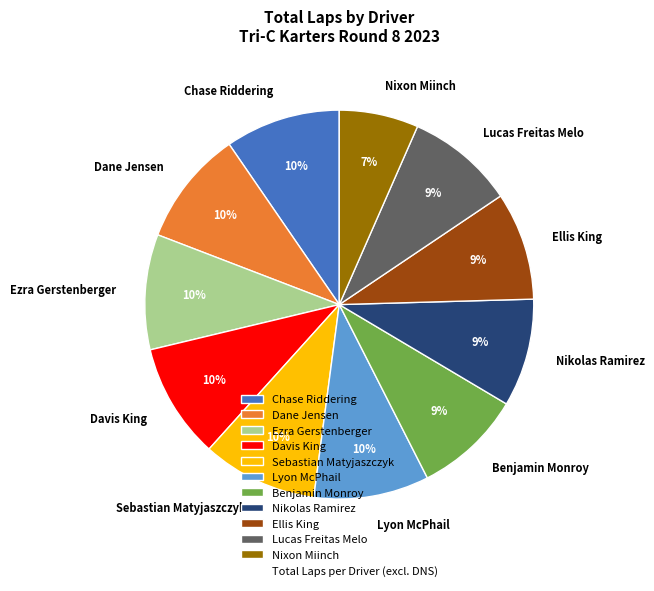

Combined, do Davis King and Lucas Freitas Melo account for over 50%?

No